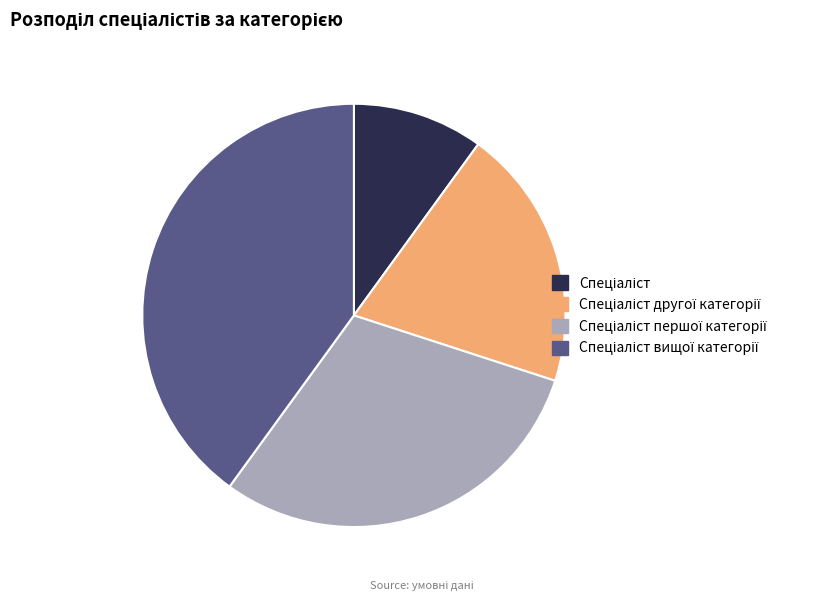

Is there any slice that represents more than half of the pie?

No